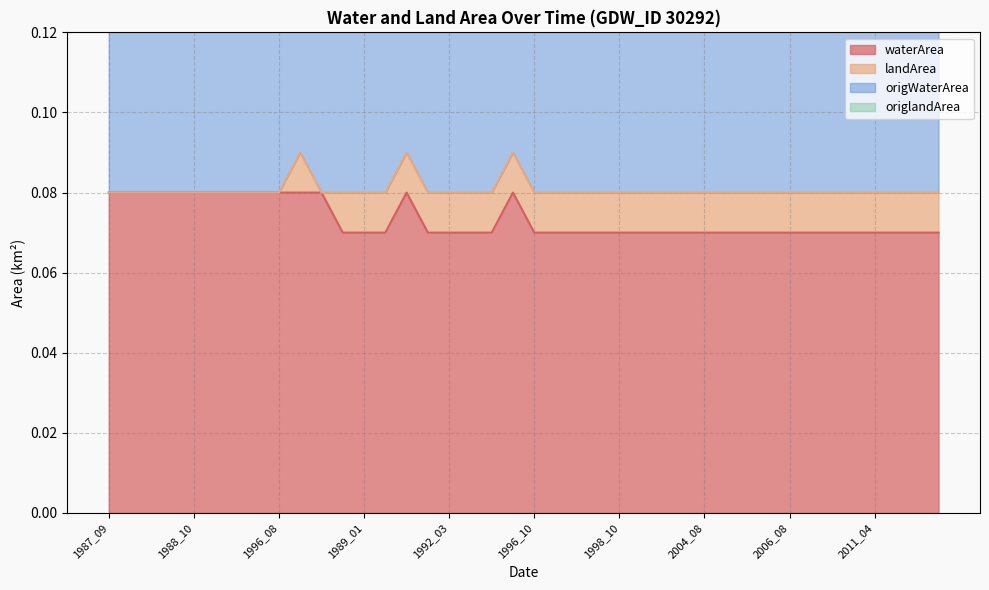

True or false: landArea and origWaterArea intersect in this chart.

False